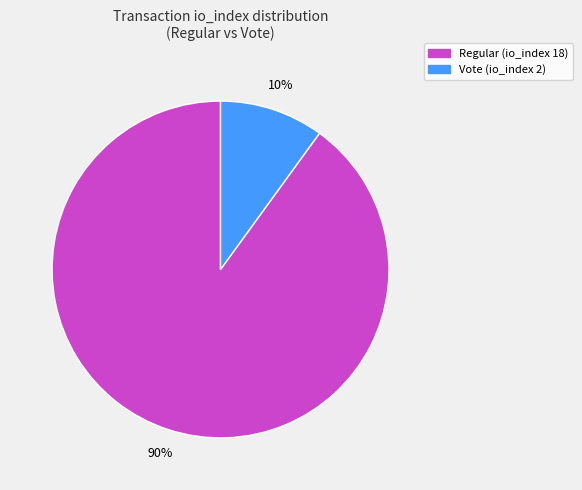

To the nearest percent, what is the average slice percentage?

50%